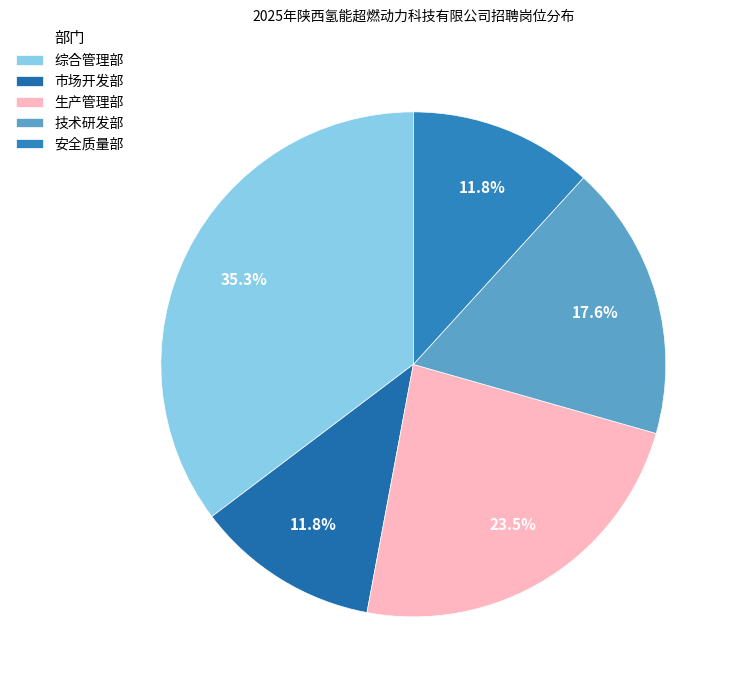

To the nearest percent, what is the combined percentage of 技术研发部 and 安全质量部?

29%